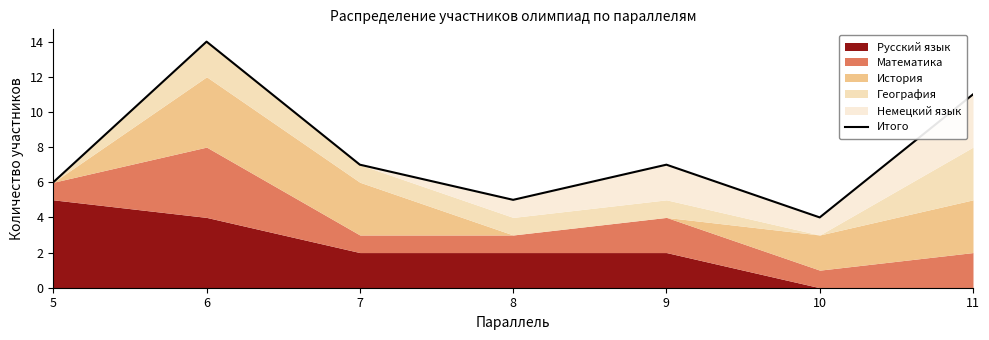

Does the chart display data point markers on the line(s)?

No